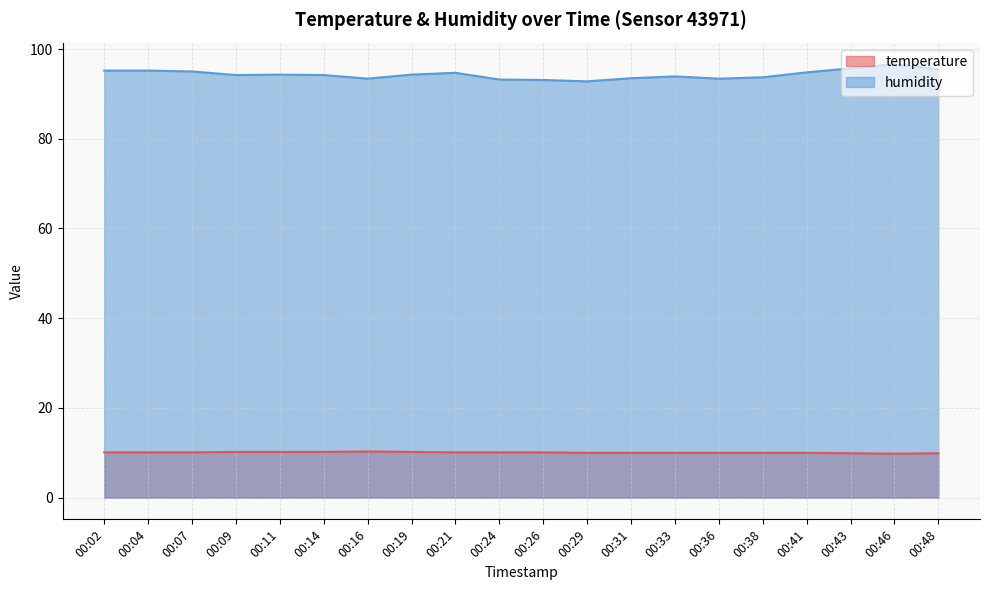

Does the chart display data point markers on the line(s)?

No